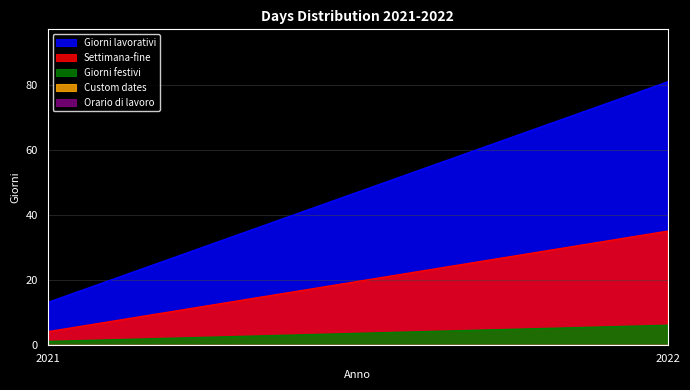

Count the number of data series in this chart.

5